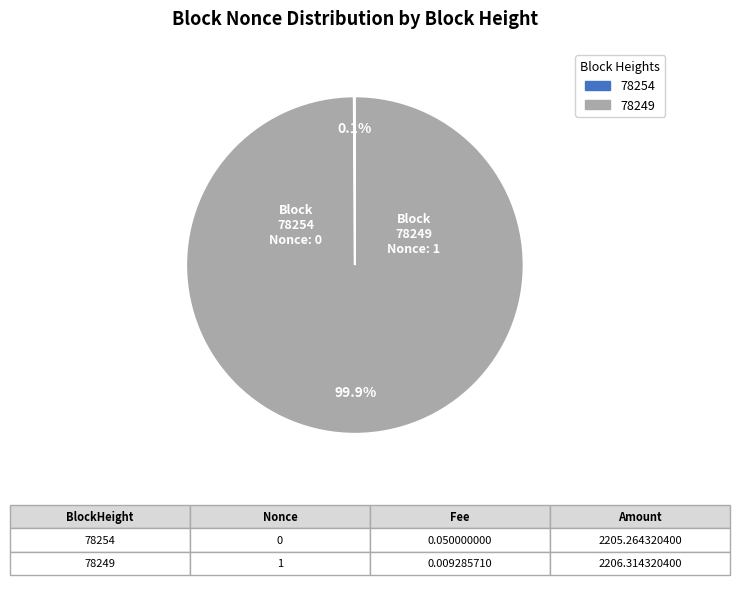

Which category accounts for the majority?

78249